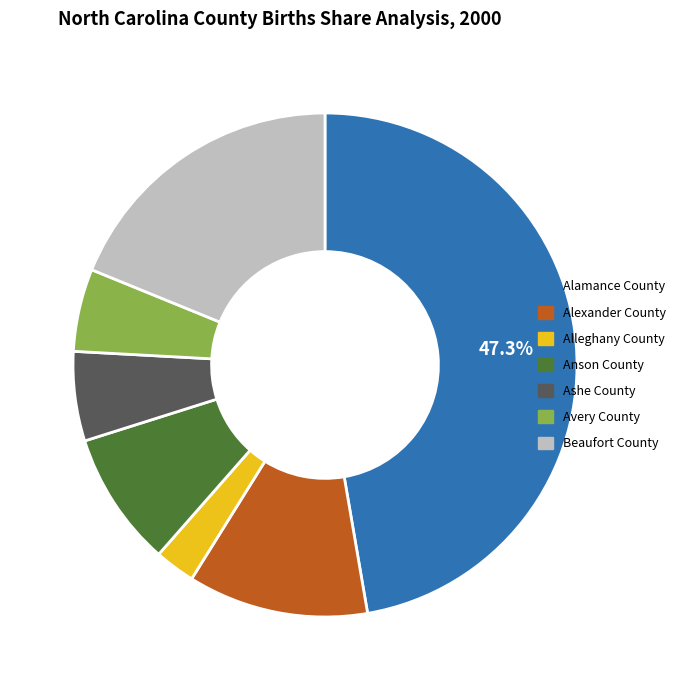

To the nearest percent, what is the average slice percentage?

14%